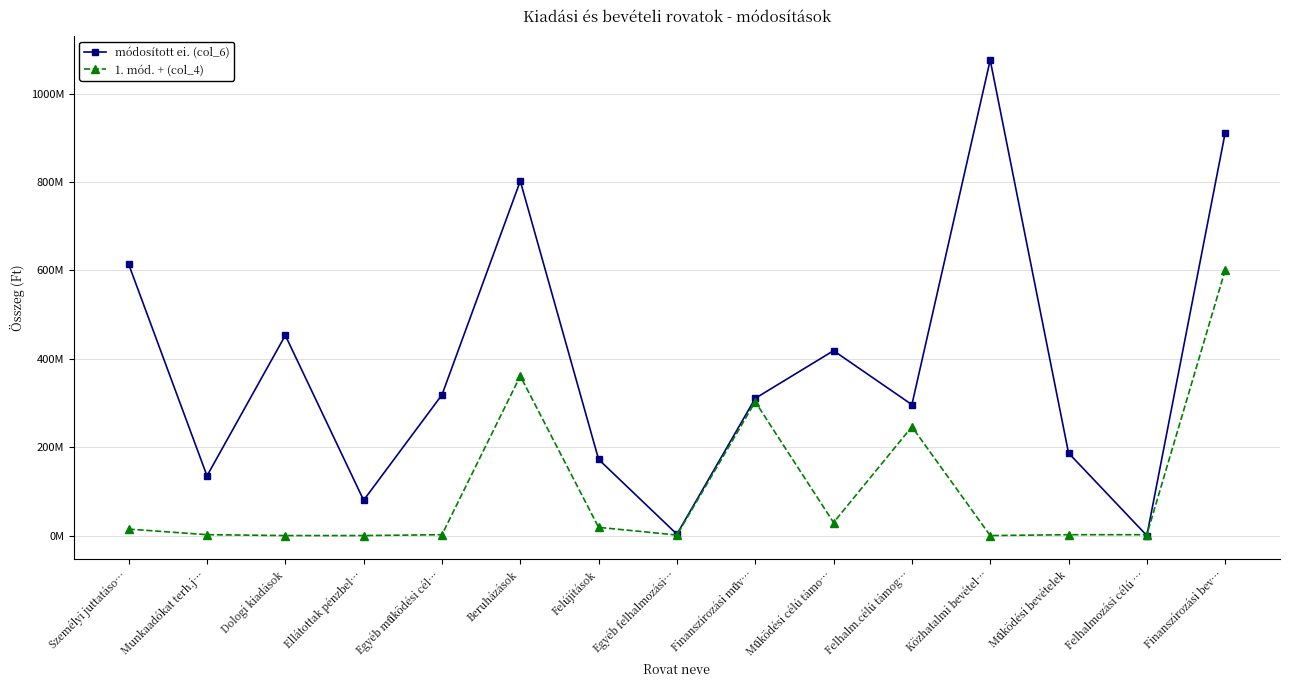

How many interior local peaks does the módosított ei. (col_6) series have?

4